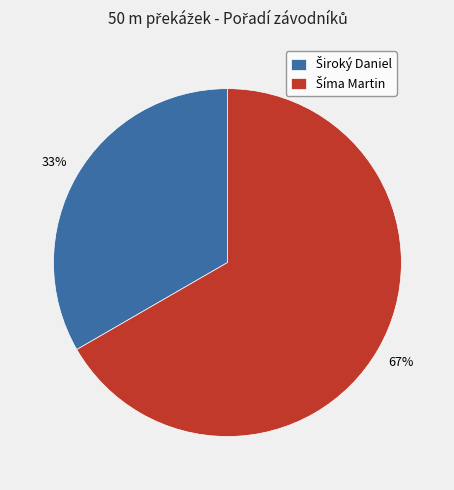

To the nearest percent, what is the average slice percentage?

50%